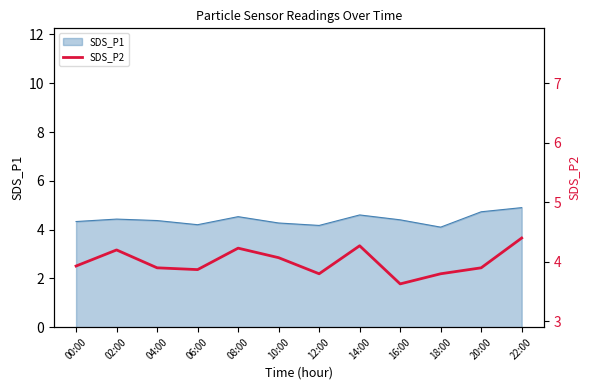

Approximately how many times larger is the value at 10:00 compared to 06:00?

1.1